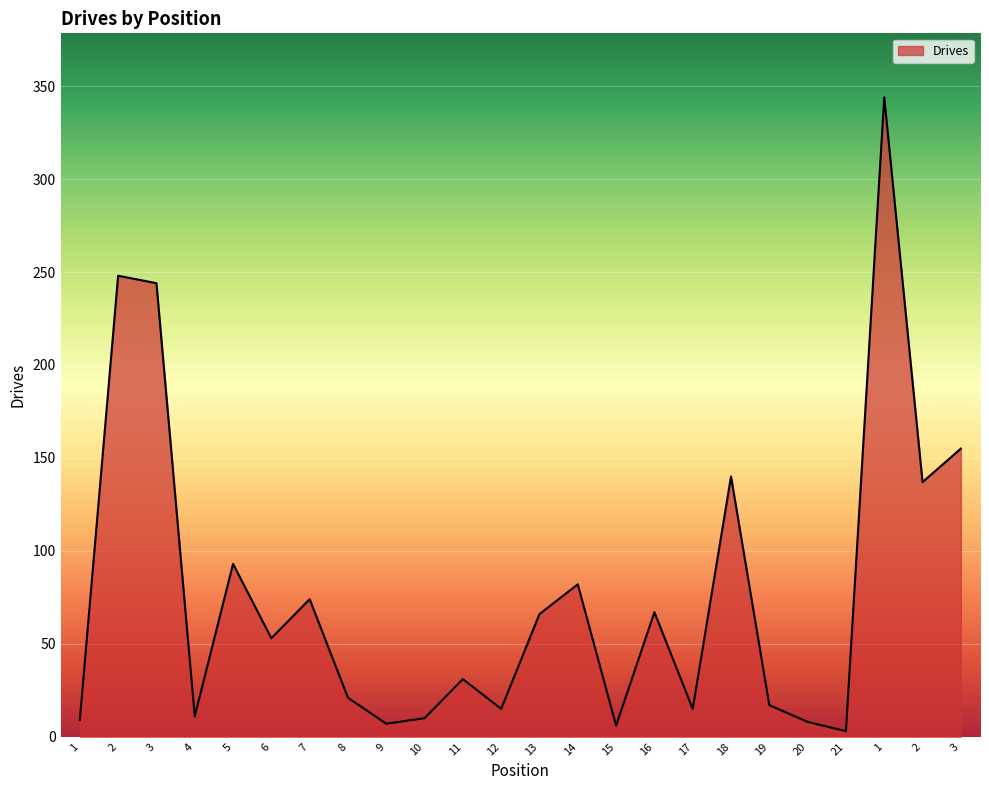

Reading left to right, transcribe all the data shown in this chart.

1=9	2=248	3=244	4=11	5=93	6=53	7=74	8=21	9=7	10=10	11=31	12=15	13=66	14=82	15=6	16=67	17=15	18=140	19=17	20=8	21=3	1=344	2=137	3=155